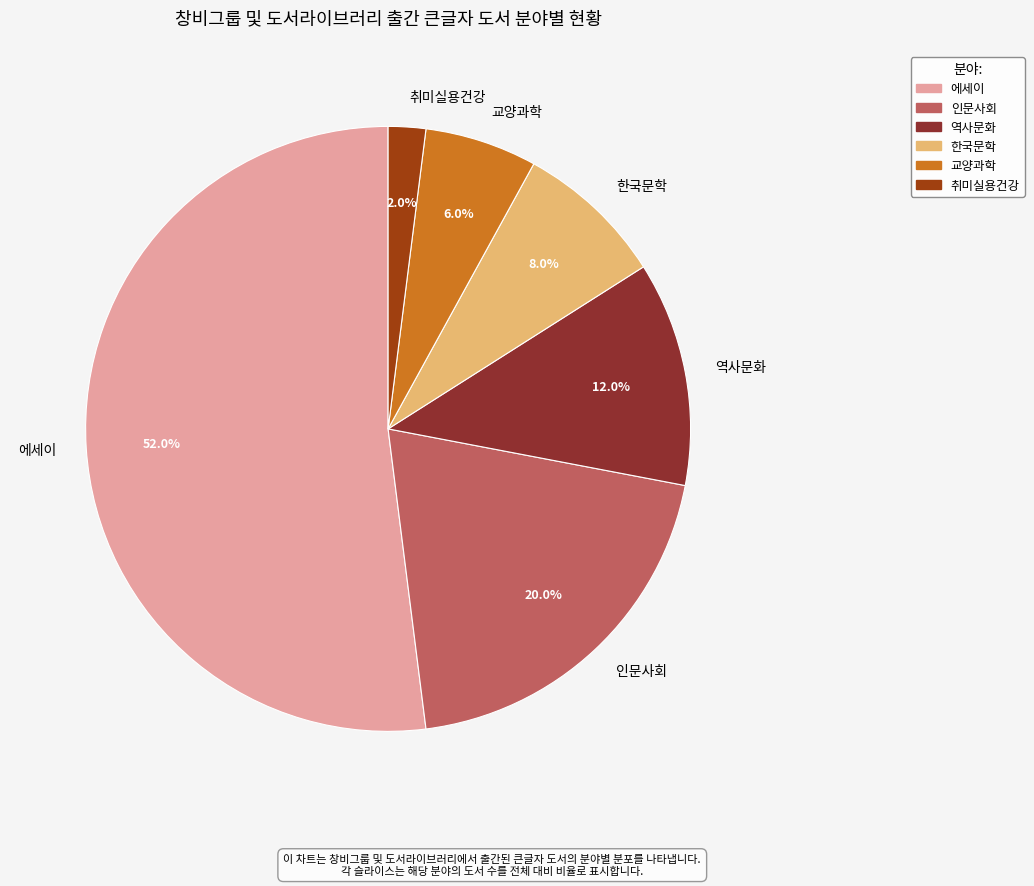

Count the number of slices in the pie.

6